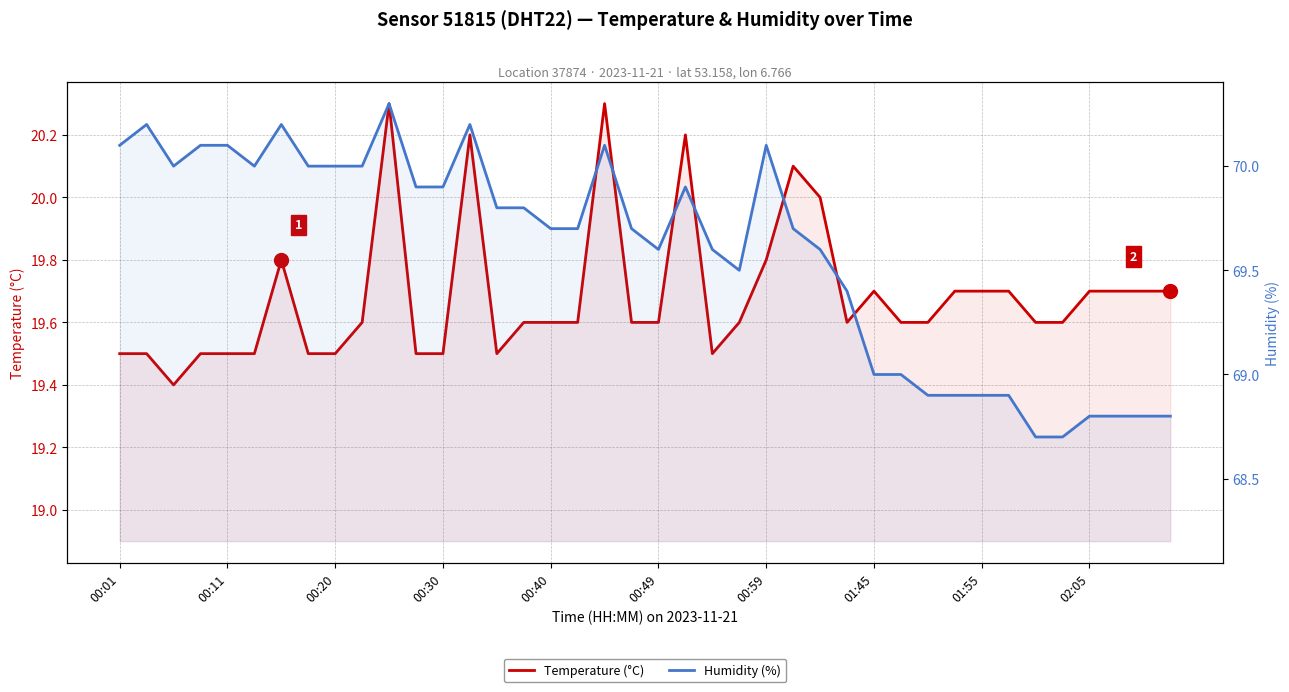

Between 12 and 22, which series saw the biggest shift?

Humidity (%)